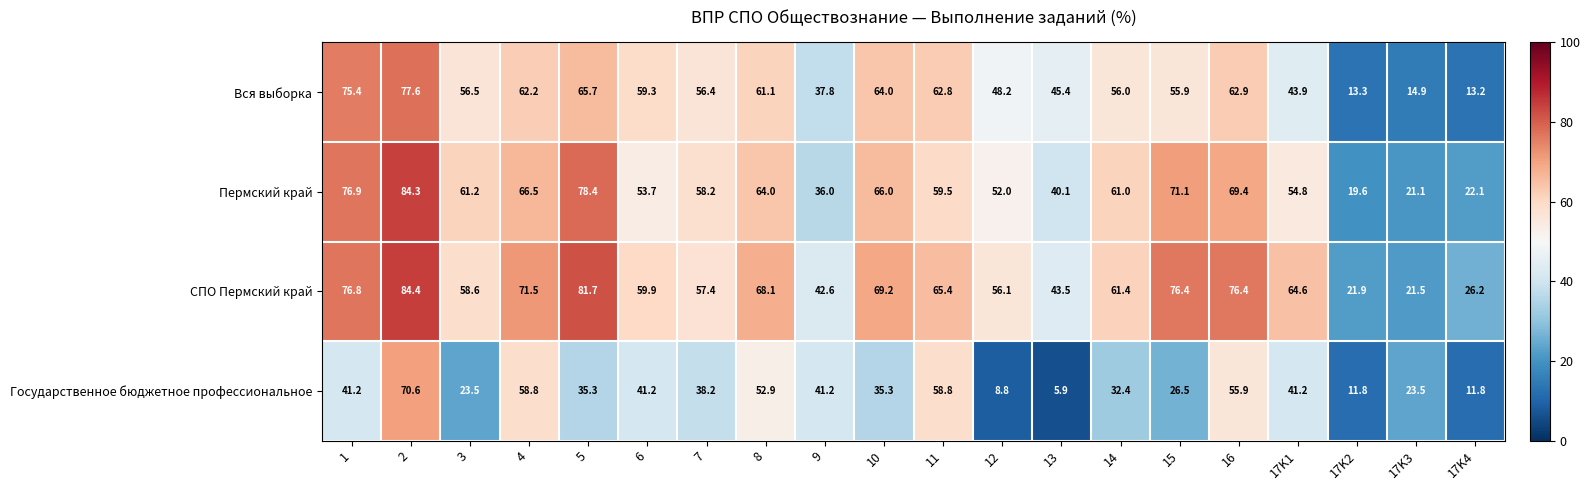

At how many categories does at least one series exceed 60?

12